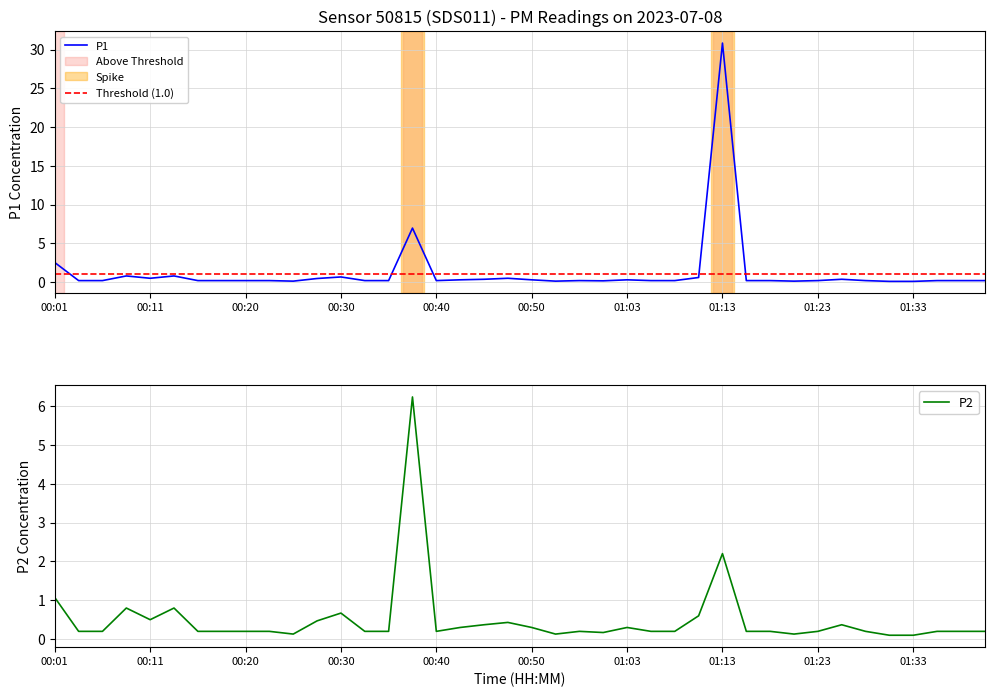

True or false: P1 and P2 intersect in this chart.

False